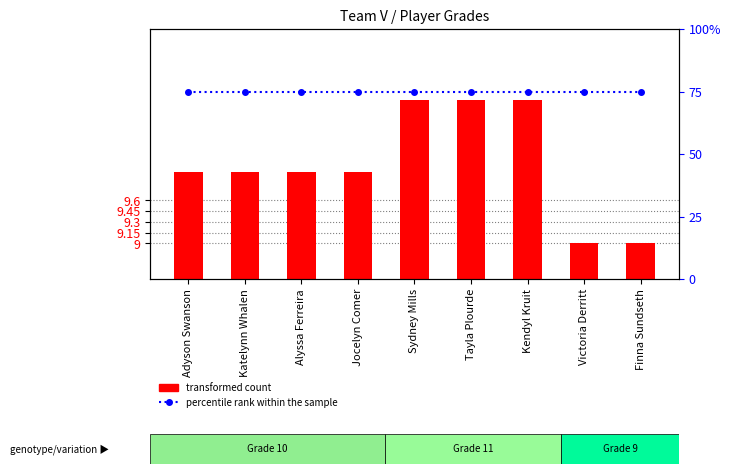

What is the label of the 8th bar from the left?

Victoria Derritt